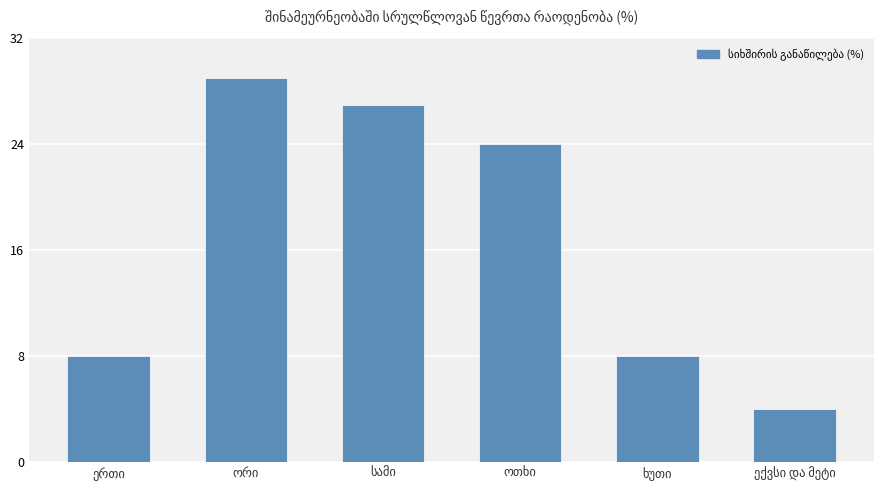

What is the value of the 6th bar from the left?

4